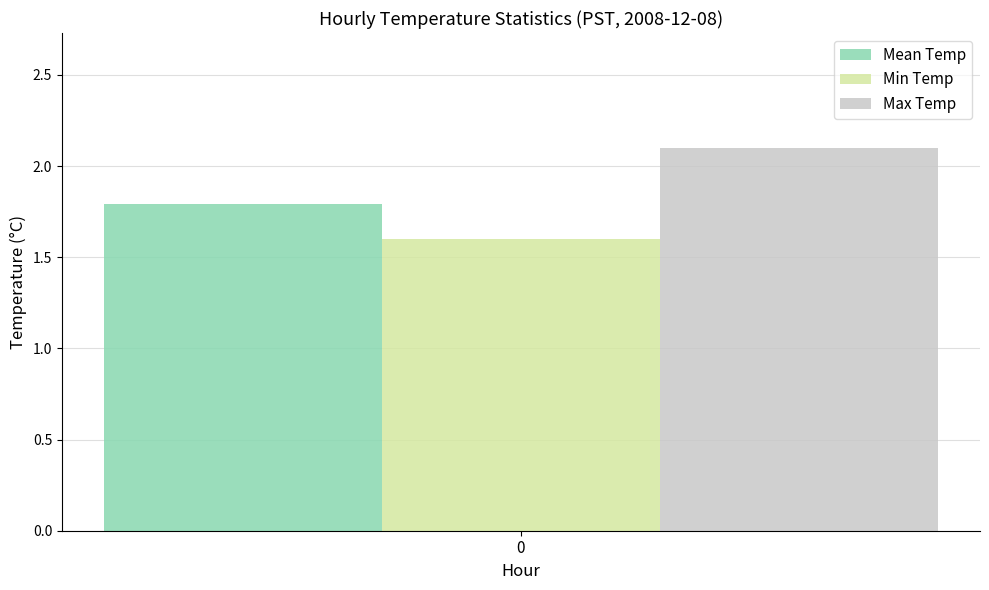

Which series has the widest spread of values?

Mean Temp